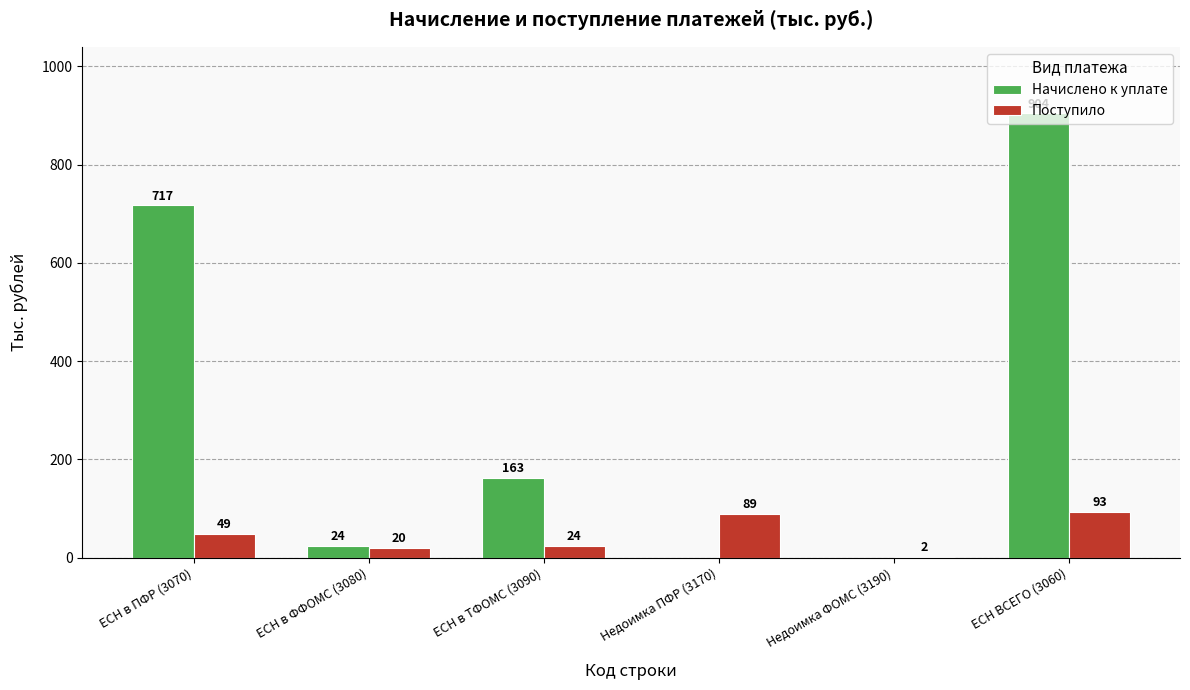

Reading left to right, transcribe all the data shown in this chart.

Начислено к уплате: ЕСН в ПФР (3070)=717	ЕСН в ФФОМС (3080)=24	ЕСН в ТФОМС (3090)=163	Недоимка ПФР (3170)=0	Недоимка ФОМС (3190)=0	ЕСН ВСЕГО (3060)=904
Поступило: ЕСН в ПФР (3070)=49	ЕСН в ФФОМС (3080)=20	ЕСН в ТФОМС (3090)=24	Недоимка ПФР (3170)=89	Недоимка ФОМС (3190)=2	ЕСН ВСЕГО (3060)=93